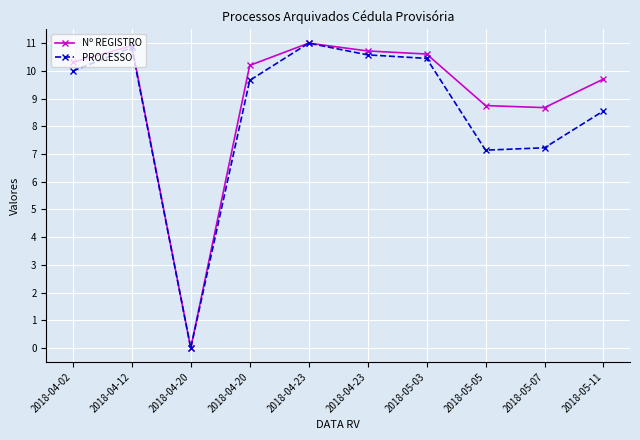

How many interior local valleys does the Nº REGISTRO series have?

2